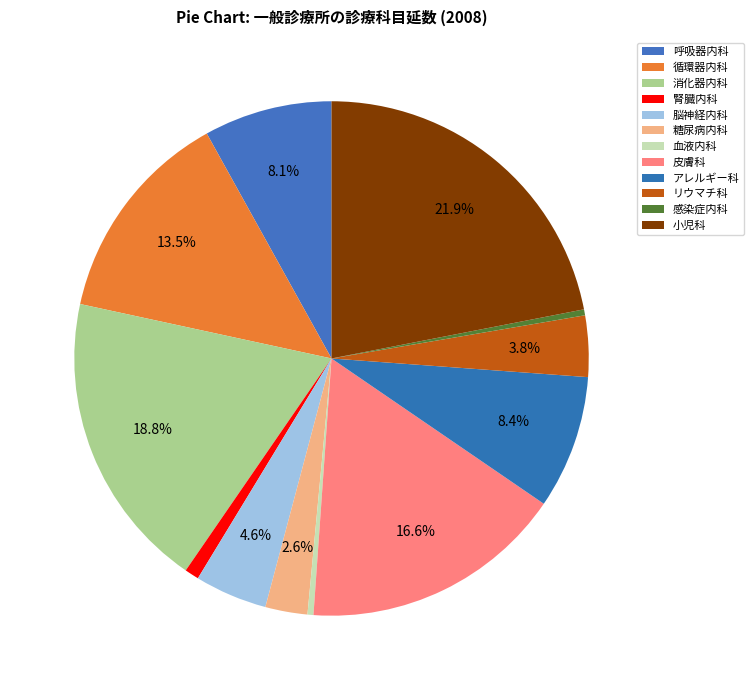

Is there any slice that represents more than half of the pie?

No